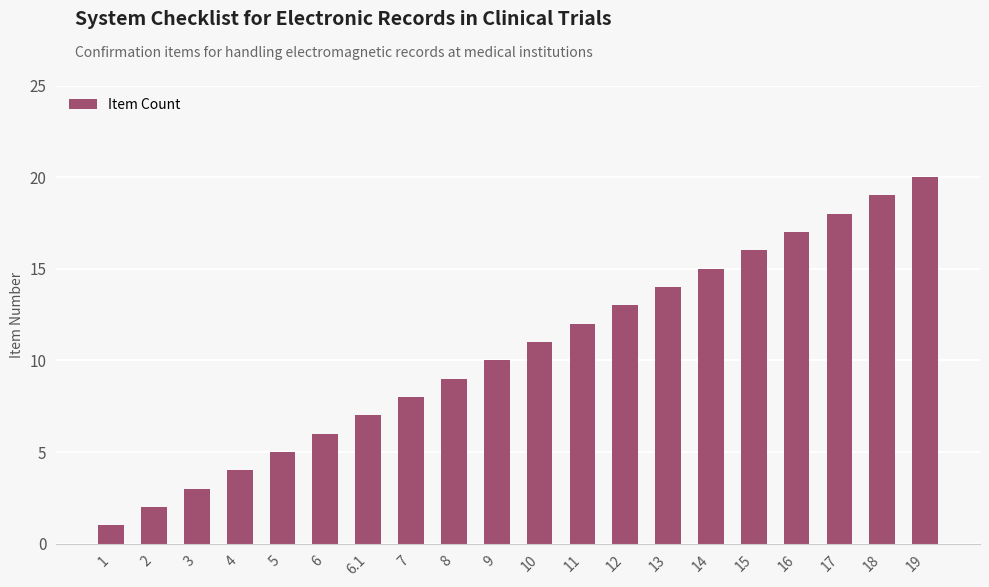

Rank the categories by value from lowest to highest.

1, 2, 3, 4, 5, 6, 6.1, 7, 8, 9, 10, 11, 12, 13, 14, 15, 16, 17, 18, 19